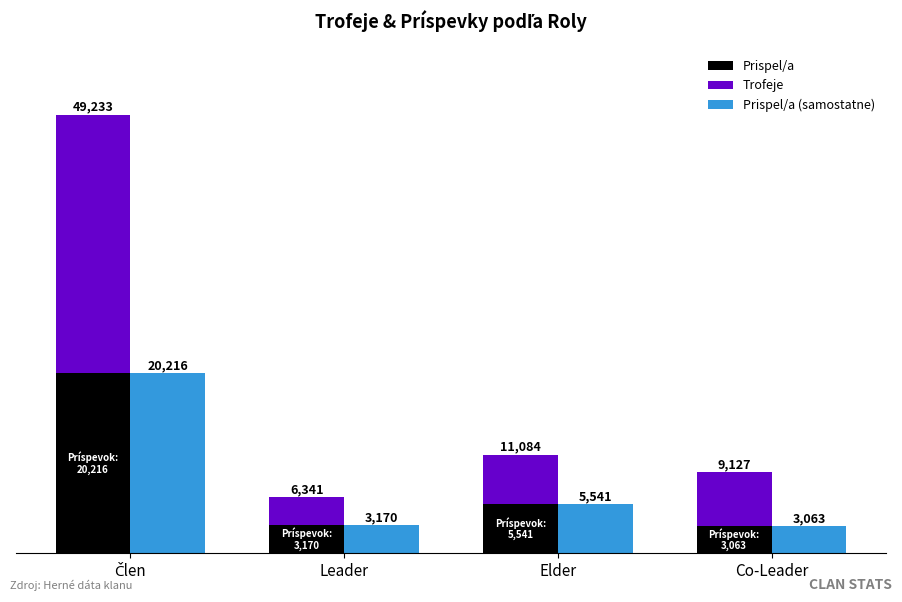

True or false: Prispel/a (samostatne) has a value of 20216 at Člen.

True